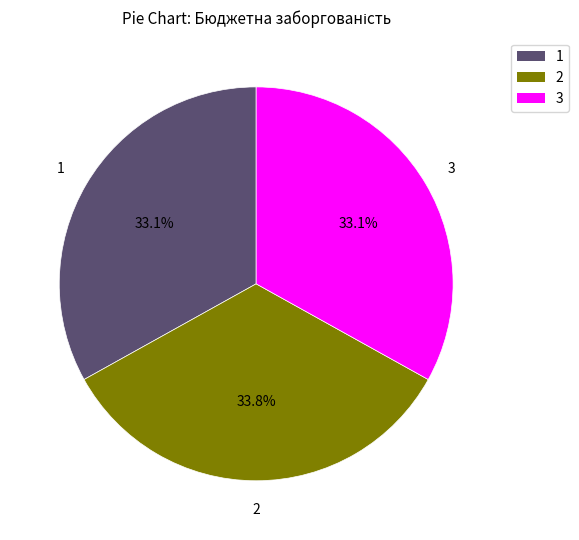

Count the number of slices in the pie.

3